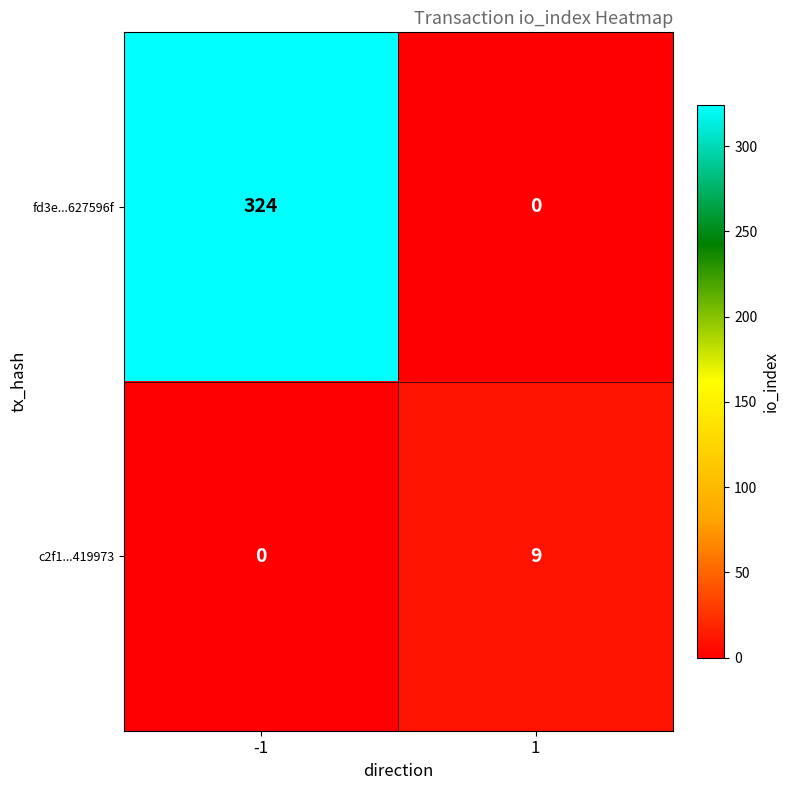

What is the highest value of the fd3e...627596f series?

324